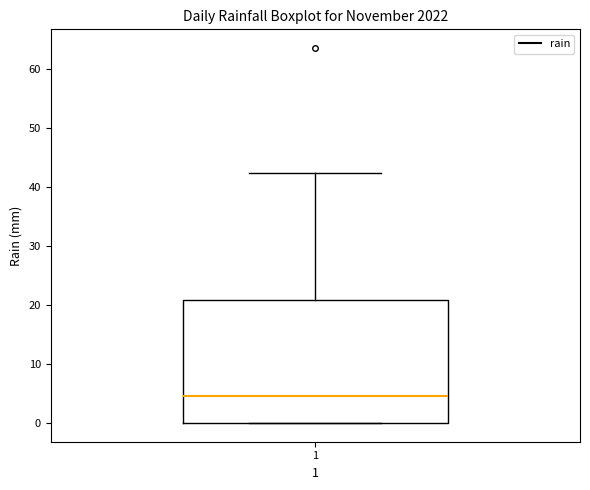

Transcribe this box plot: give where the median line is, the range the box spans, and where the two whiskers end, as read against the y-axis. The values are not printed on the chart, so give them approximately, as read against the axis.

median 5, box 0 to 21, whiskers 0 to 42